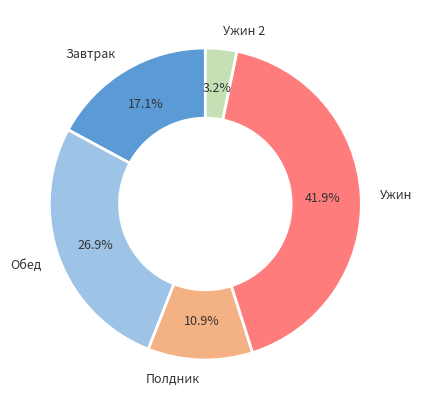

What is the ratio of the value at Завтрак to the value at Ужин?

0.4